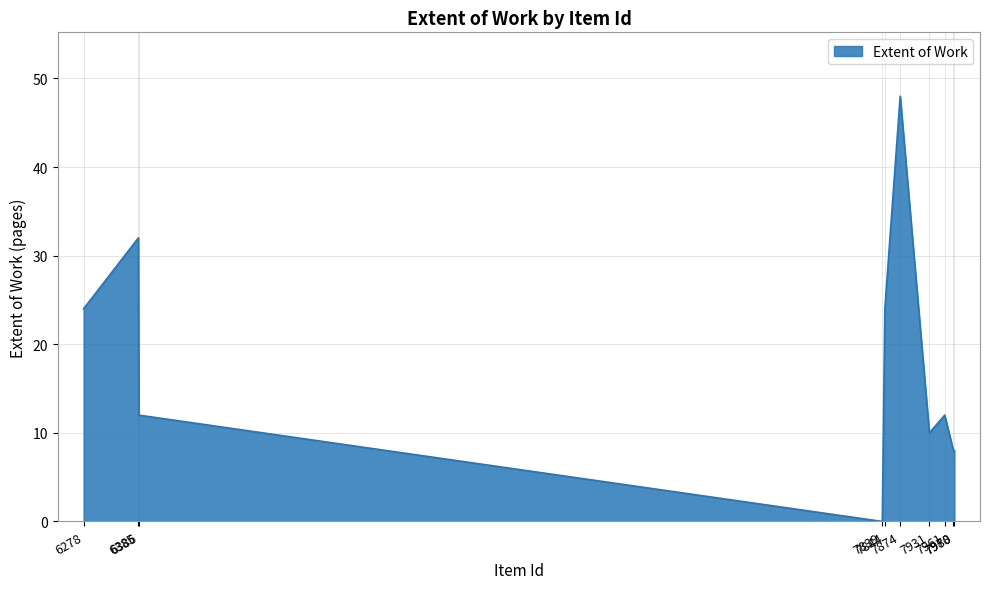

What value does the data have at 6386, to the nearest 5?

10